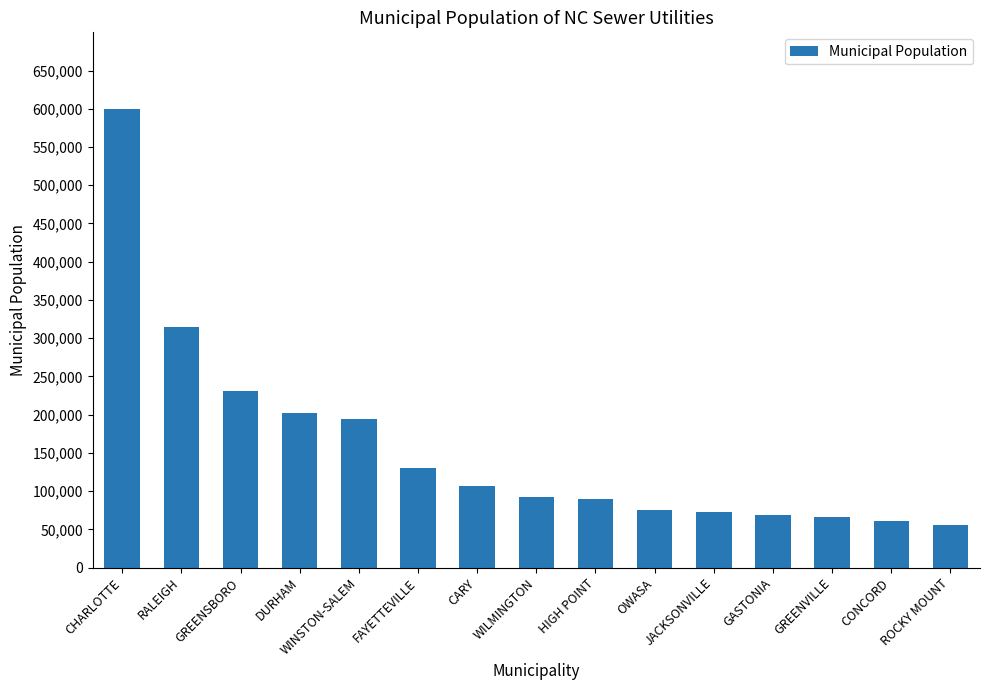

What is the label of the 9th bar from the left?

HIGH POINT